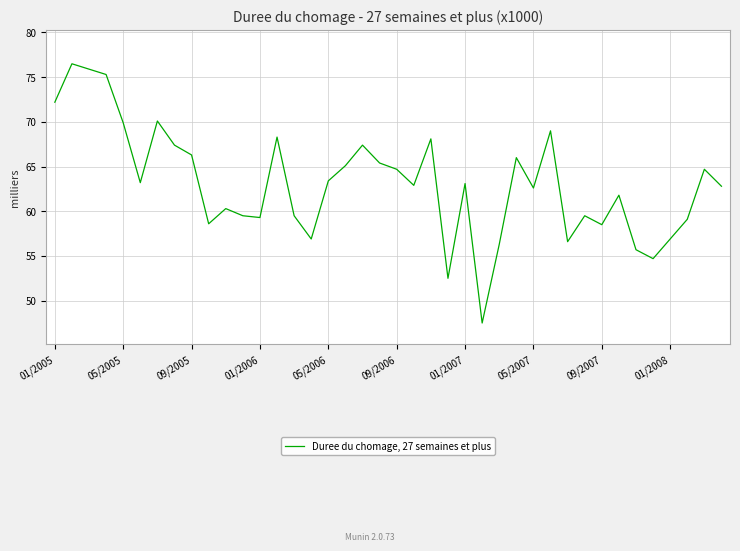

What is the minimum value shown in the chart?

47.5